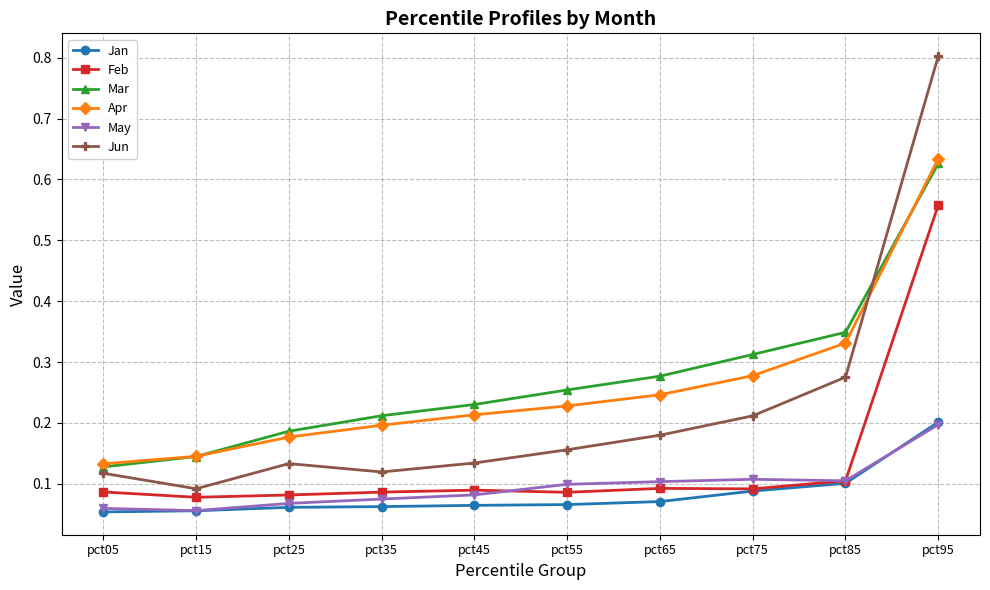

How many data points does each series have?

10